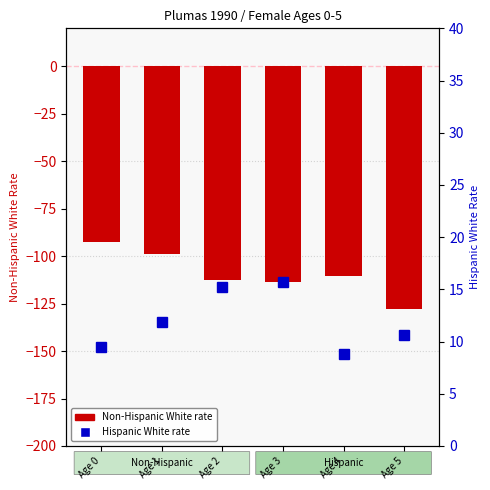

What is the value of the Hispanic White bar at the 4th from the left?

15.7